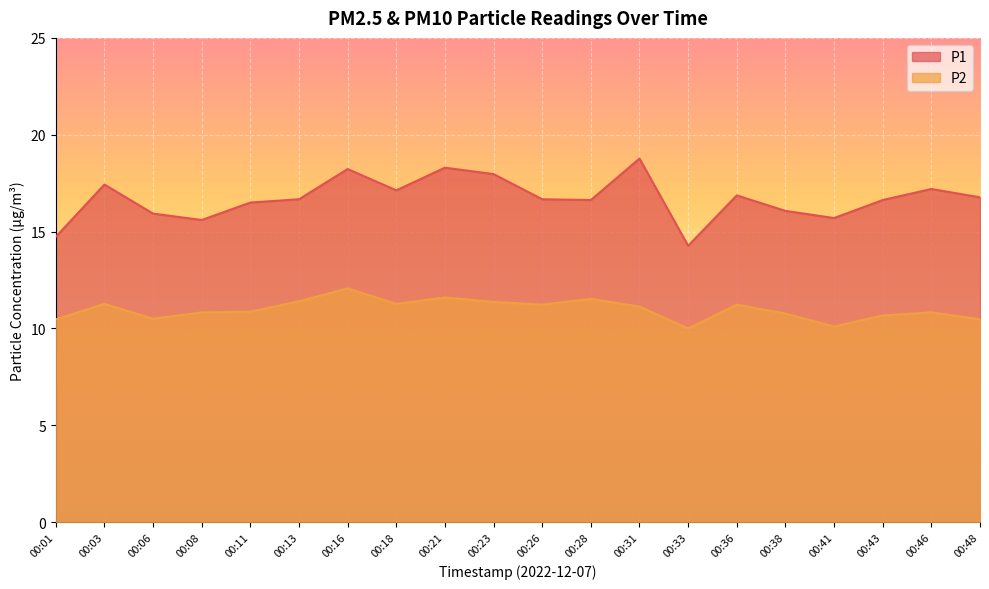

At which label does P2 reach its peak?

00:16